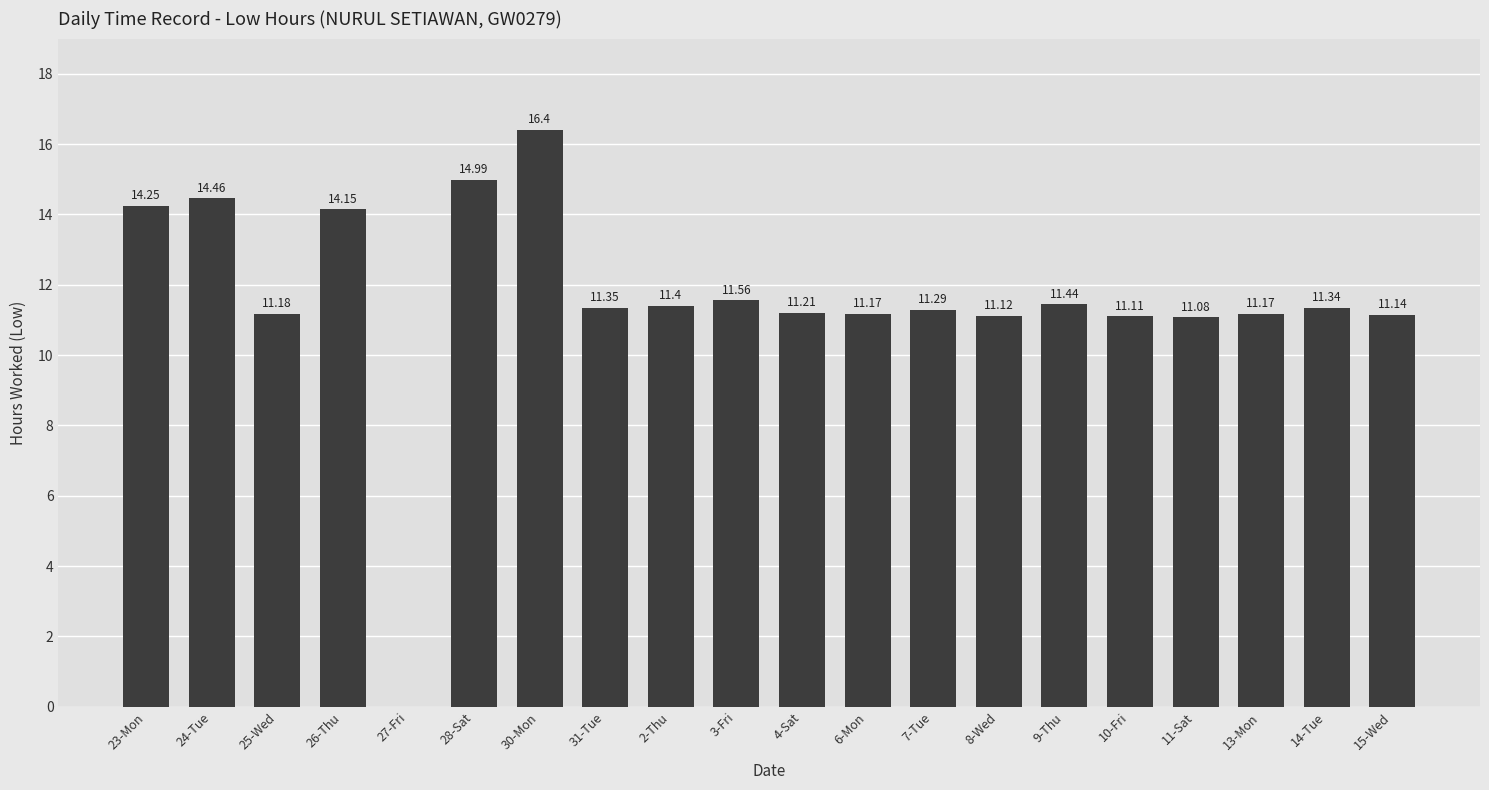

What is the sum of all values?

231.8